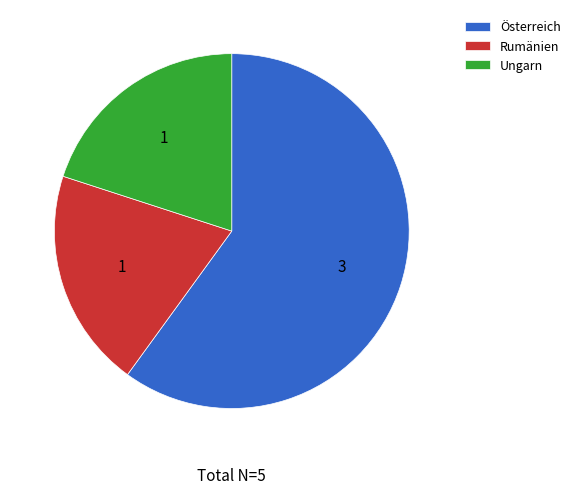

How many slices are in this pie chart?

3